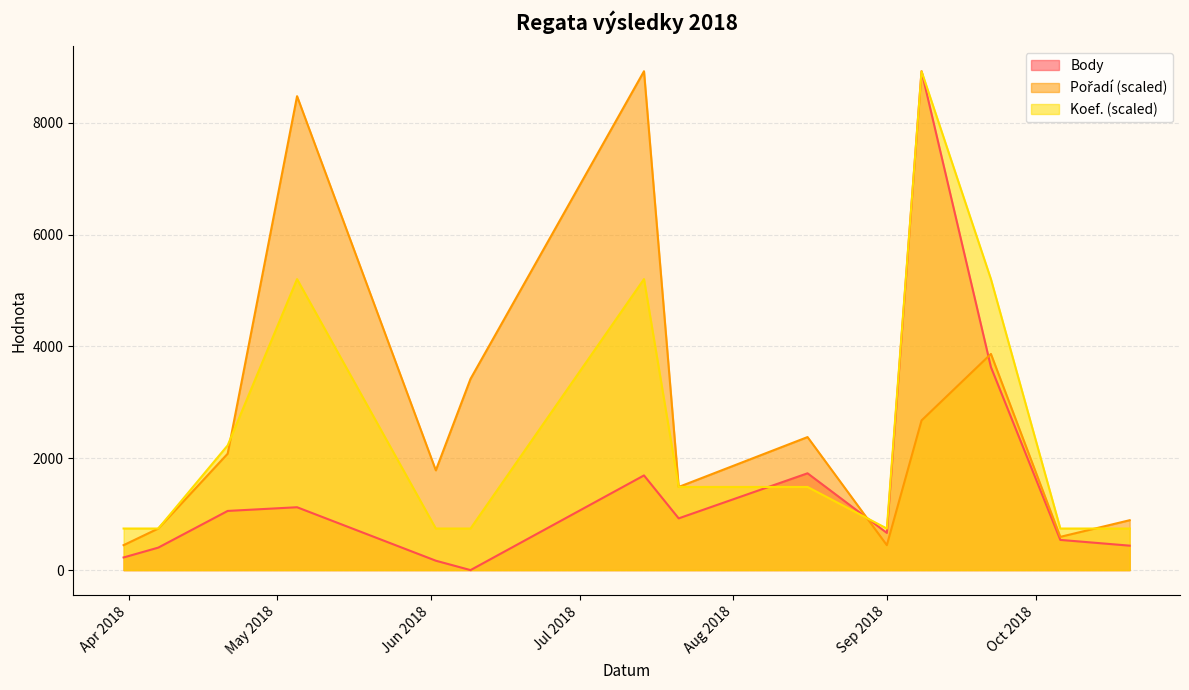

What is the minimum value for Koef. (scaled)?

743.3